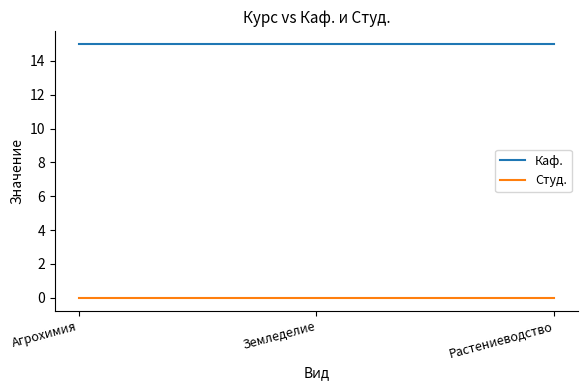

List the series in order of their peak value, highest first.

Каф., Студ.